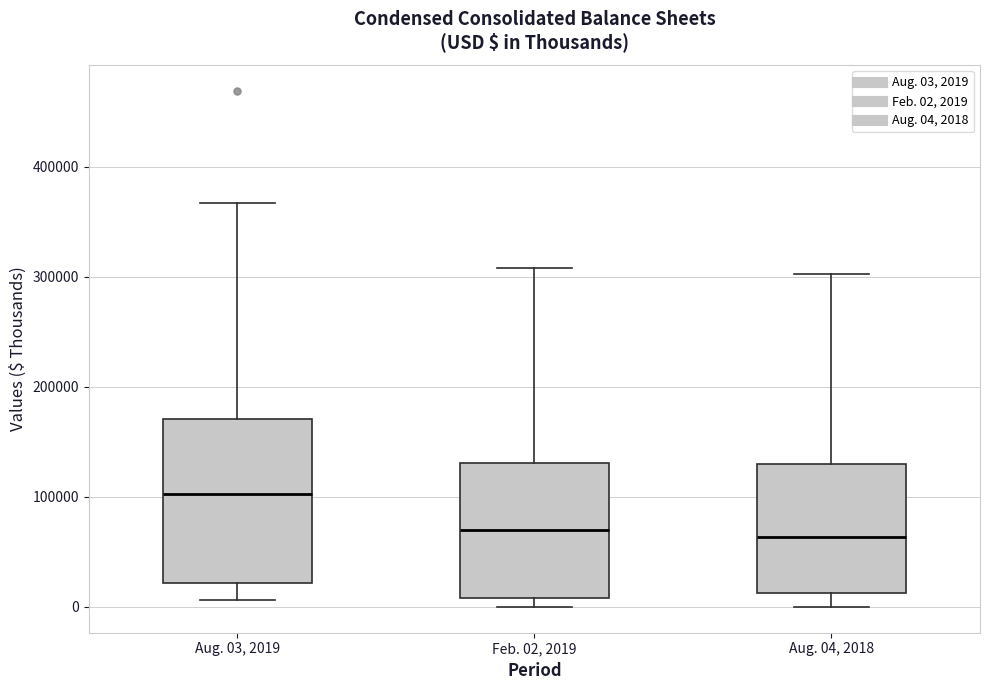

Reading left to right, transcribe this box plot: for each box, give where its median line is, the range the box spans, and where its two whiskers end, as read against the y-axis. The values are not printed on the chart, so give them approximately, as read against the axis.

Aug. 03, 2019: median 100000, box 20000 to 170000, whiskers 10000 to 370000
Feb. 02, 2019: median 70000, box 10000 to 130000, whiskers 0 to 310000
Aug. 04, 2018: median 60000, box 10000 to 130000, whiskers 0 to 300000